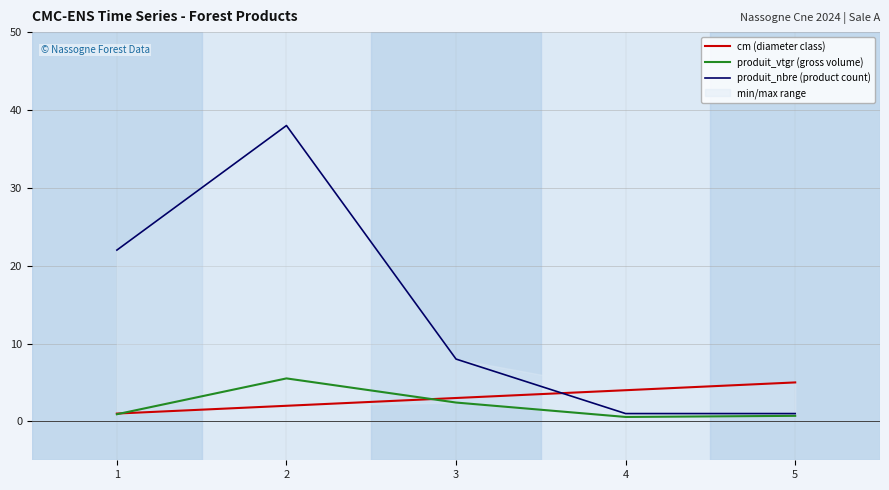

At which label is cm (diameter class) closest to 3?

3